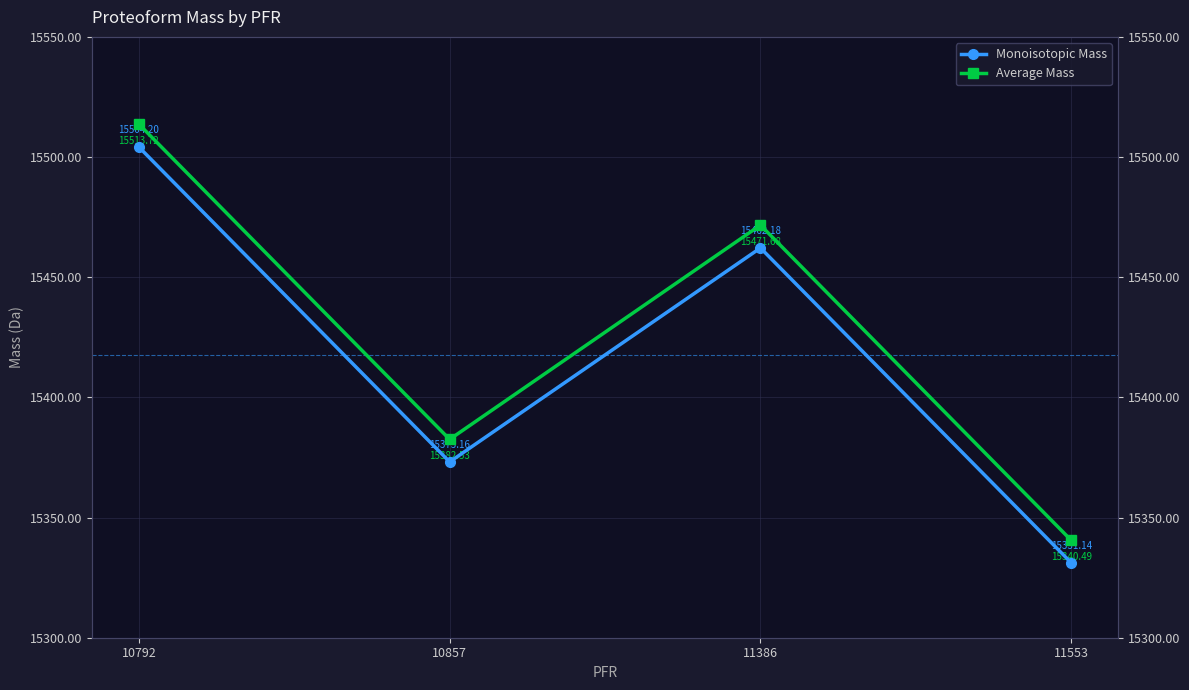

What is the difference between the Monoisotopic Mass values at 10857 and 10792?

131.0